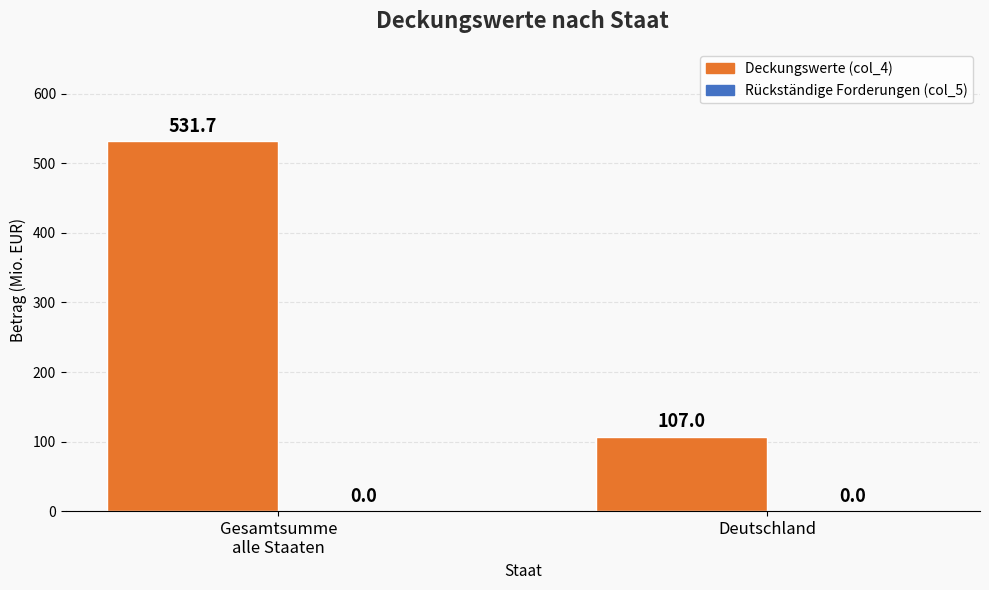

What is the label of the 1st bar from the right?

Deutschland